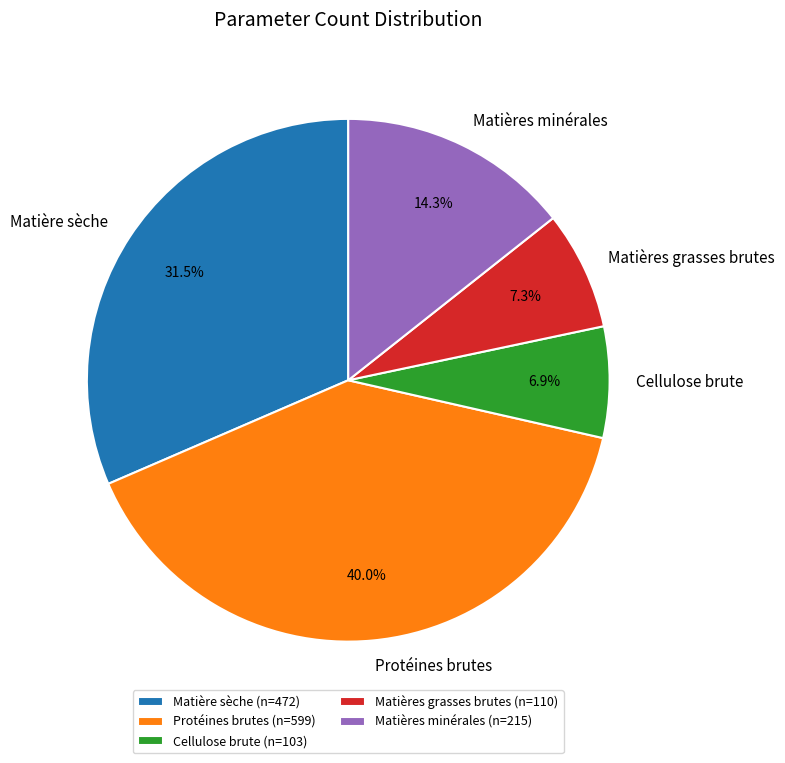

Is Matières minérales the majority of the pie?

No